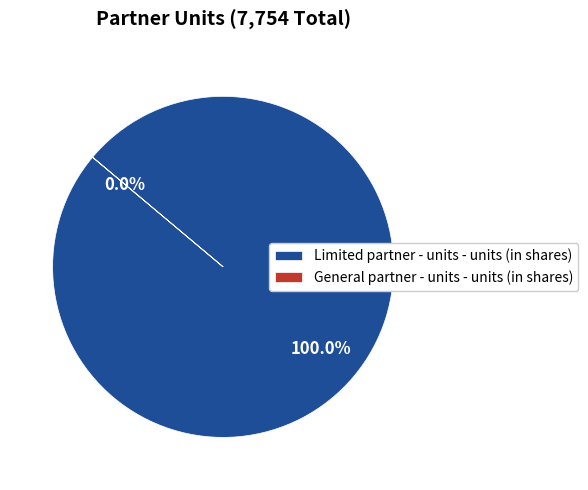

Which slice is the largest?

Limited partner - units